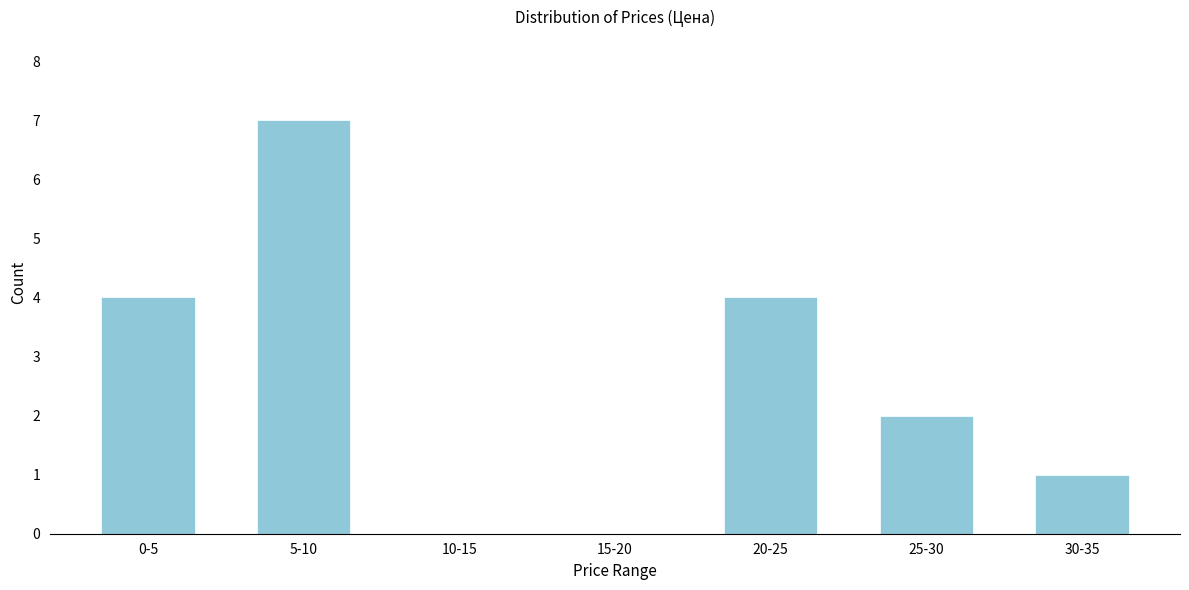

Reading left to right, list all the values displayed in this chart.

0-5=4	5-10=7	10-15=0	15-20=0	20-25=4	25-30=2	30-35=1